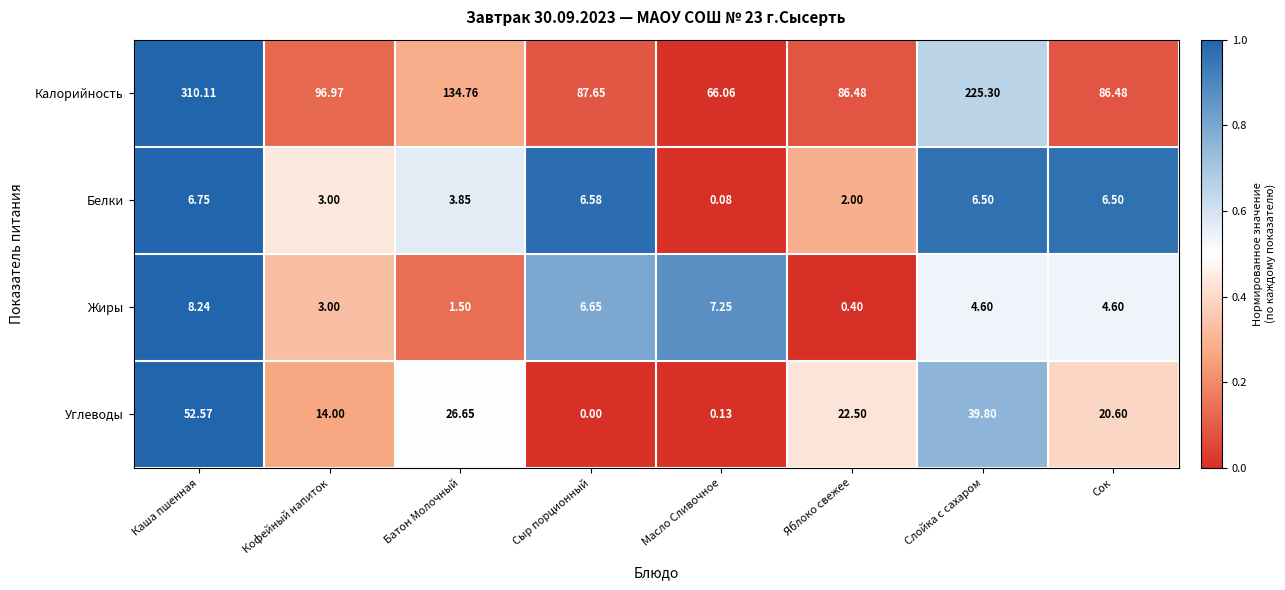

At which label does Углеводы first exceed 22?

Каша пшенная